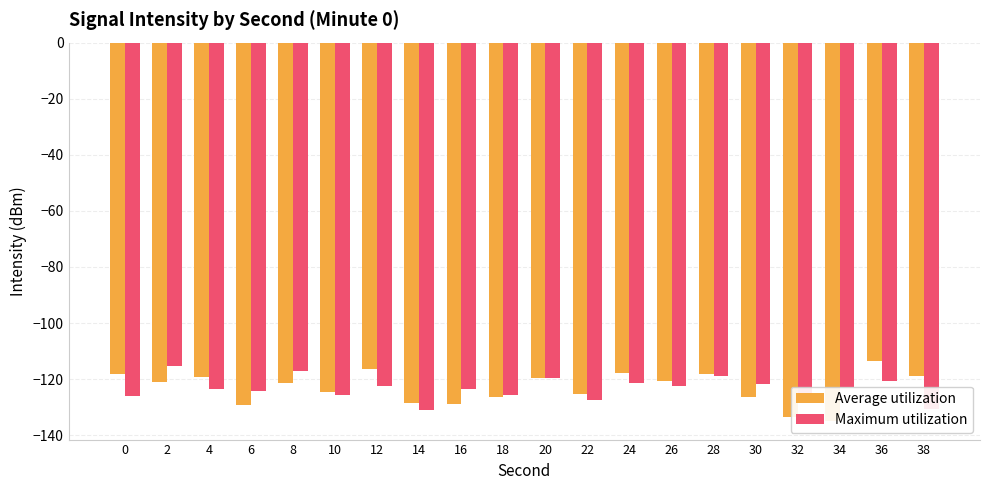

What are all the series names shown in the legend?

Average utilization, Maximum utilization